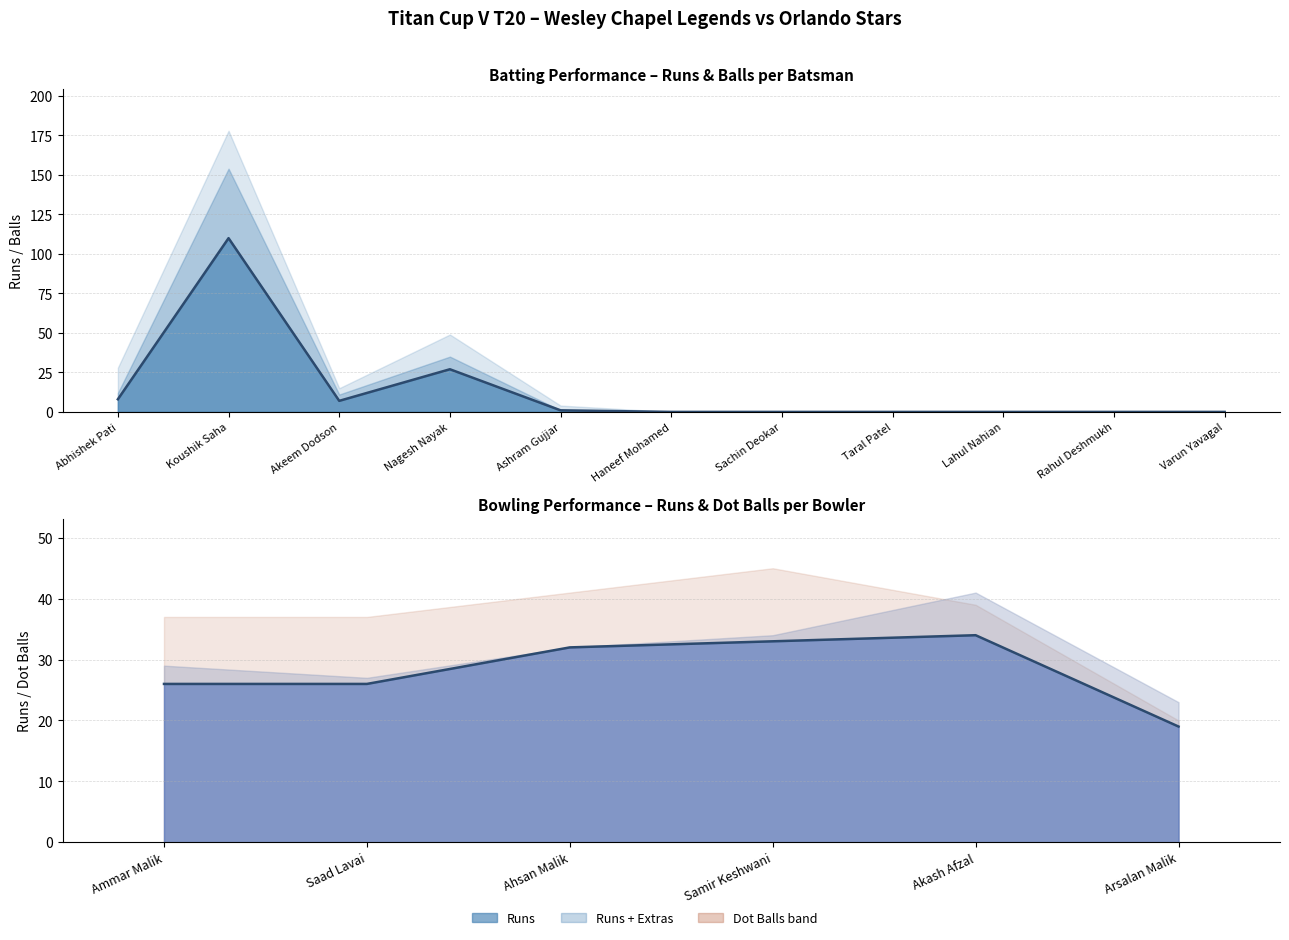

At which label is the value closest to 26?

Ammar Malik